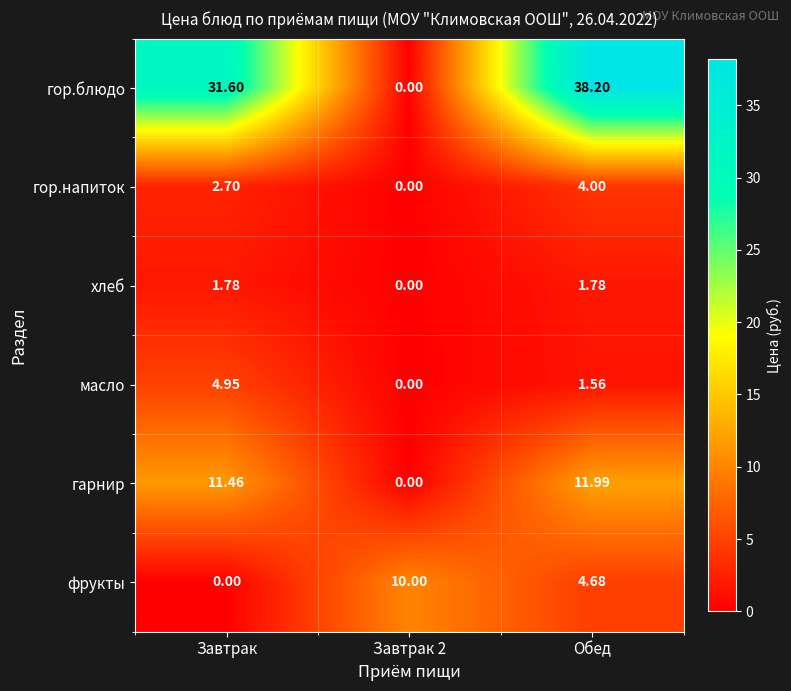

Which category has the highest value across all series?

Обед